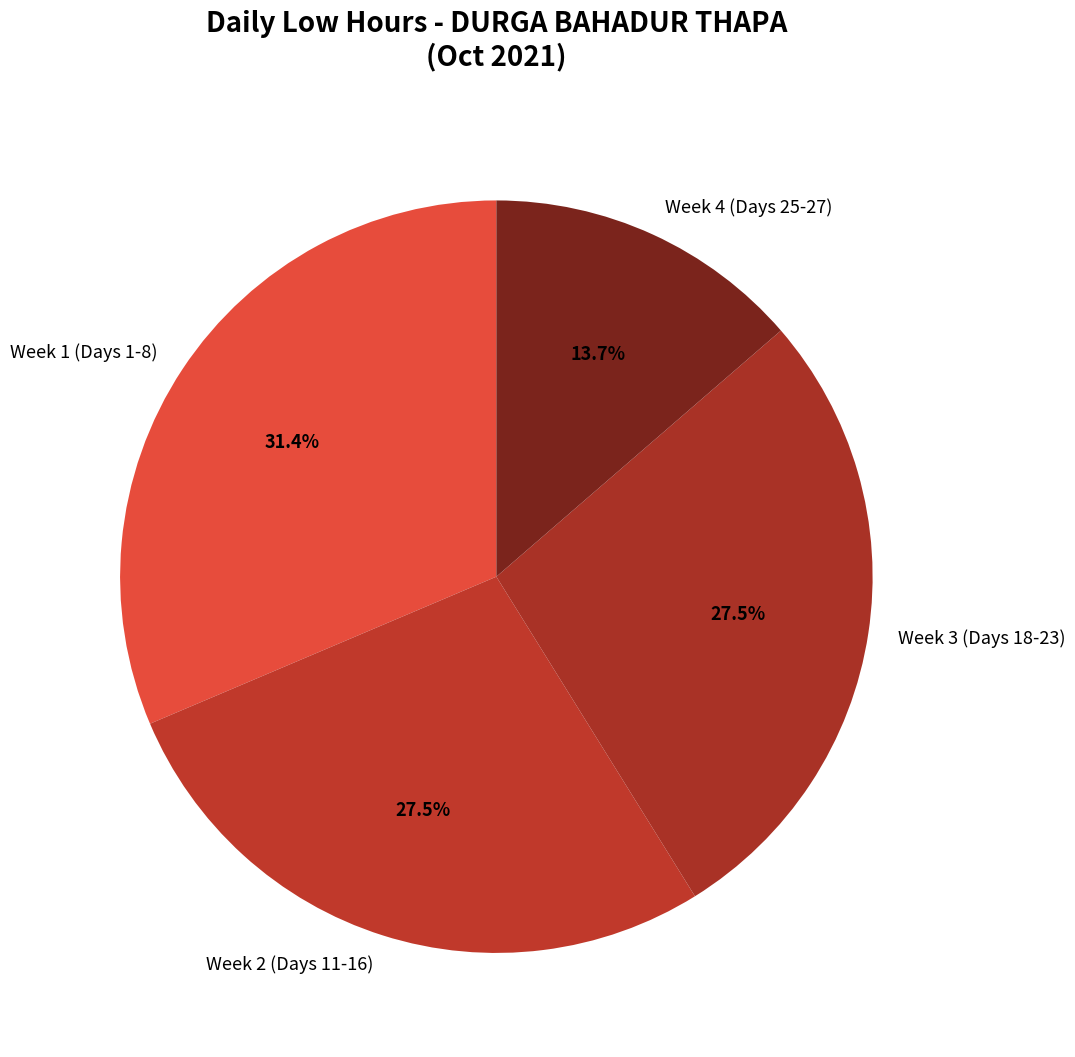

Do Week 3 (Days 18-23) and Week 1 (Days 1-8) together represent more than half of the pie?

Yes